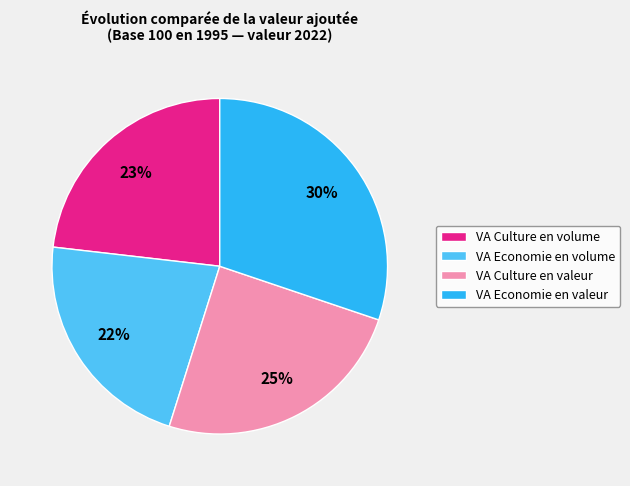

Is VA Culture en valeur the majority of the pie?

No